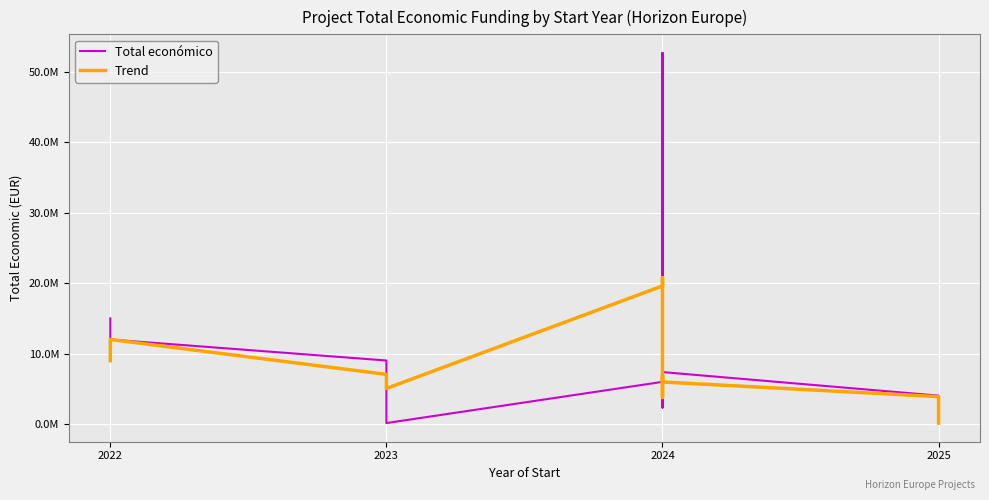

What is the difference between the maximum and minimum values in the Trend series?

20643822.7